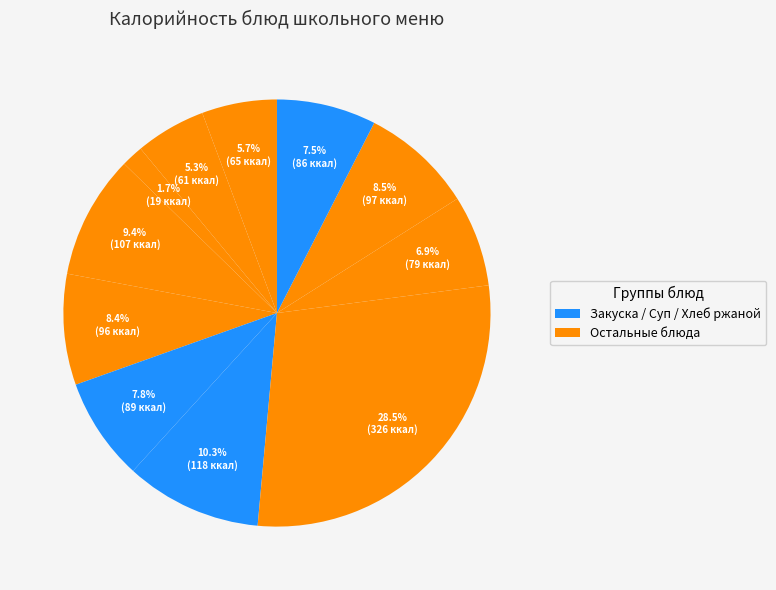

How many segments does this pie chart have?

11